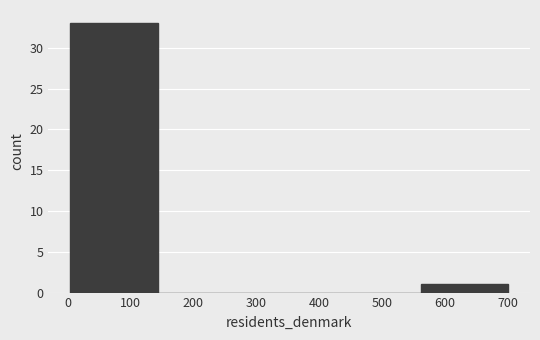

Which range on the x-axis has the tallest bar?

0 to 140